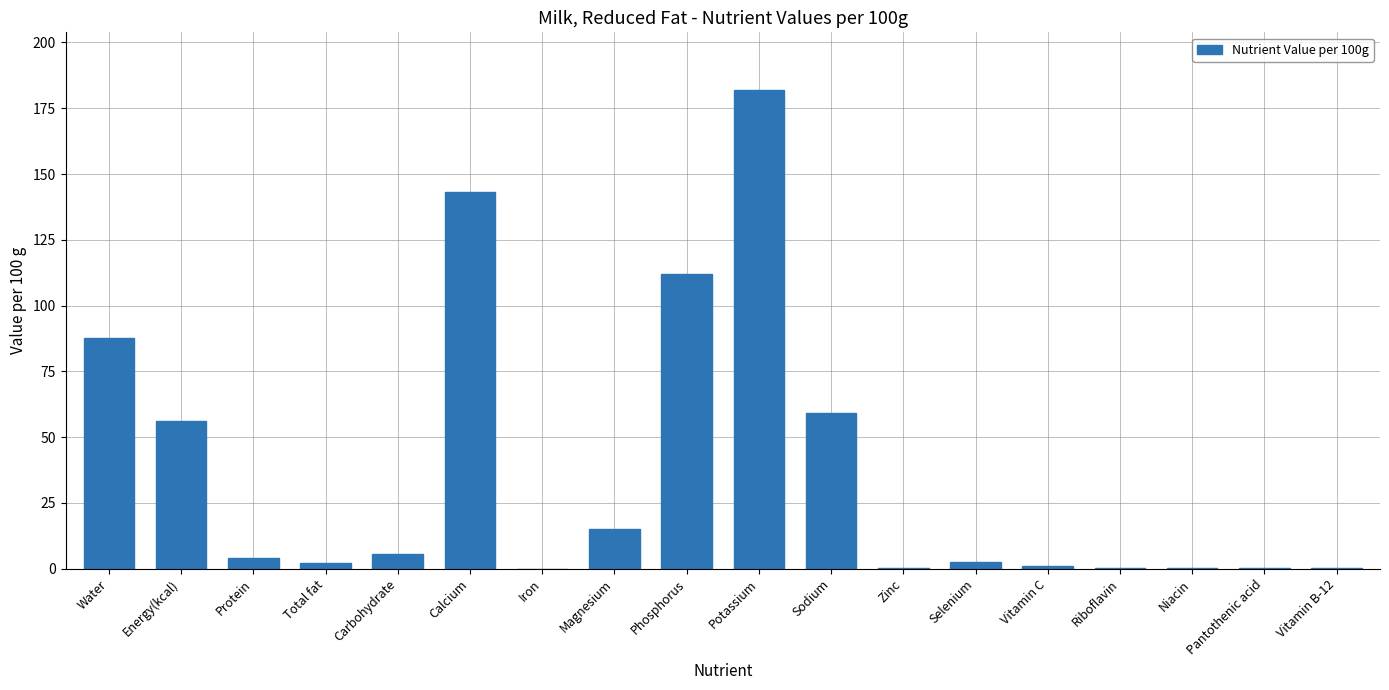

At which category does the chart reach its peak across all series?

Potassium